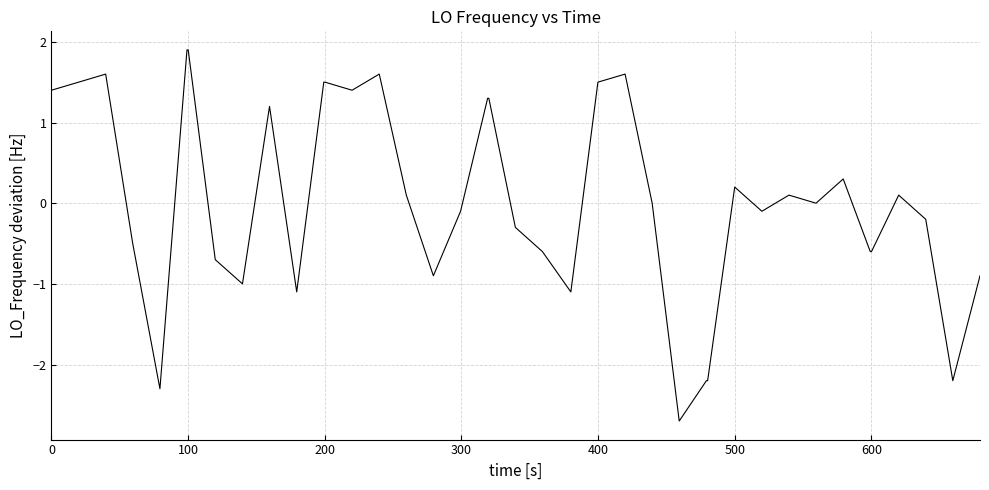

What is the difference between the maximum and minimum values?

4.6